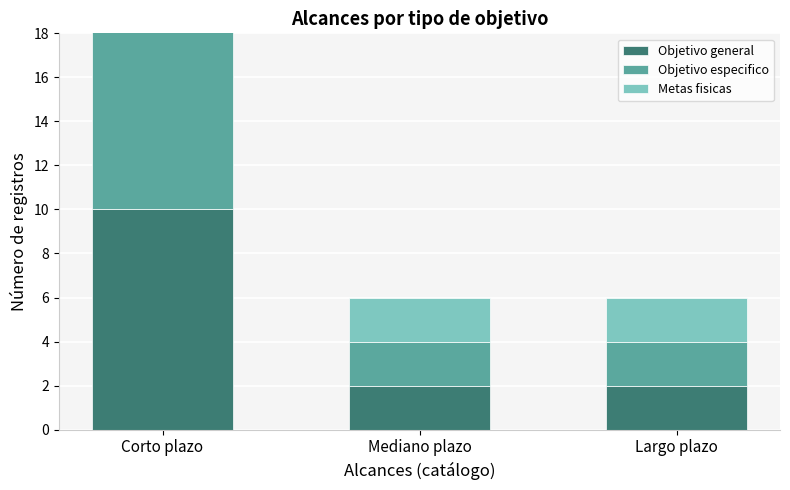

What is the label of the 3rd bar from the right?

Corto plazo